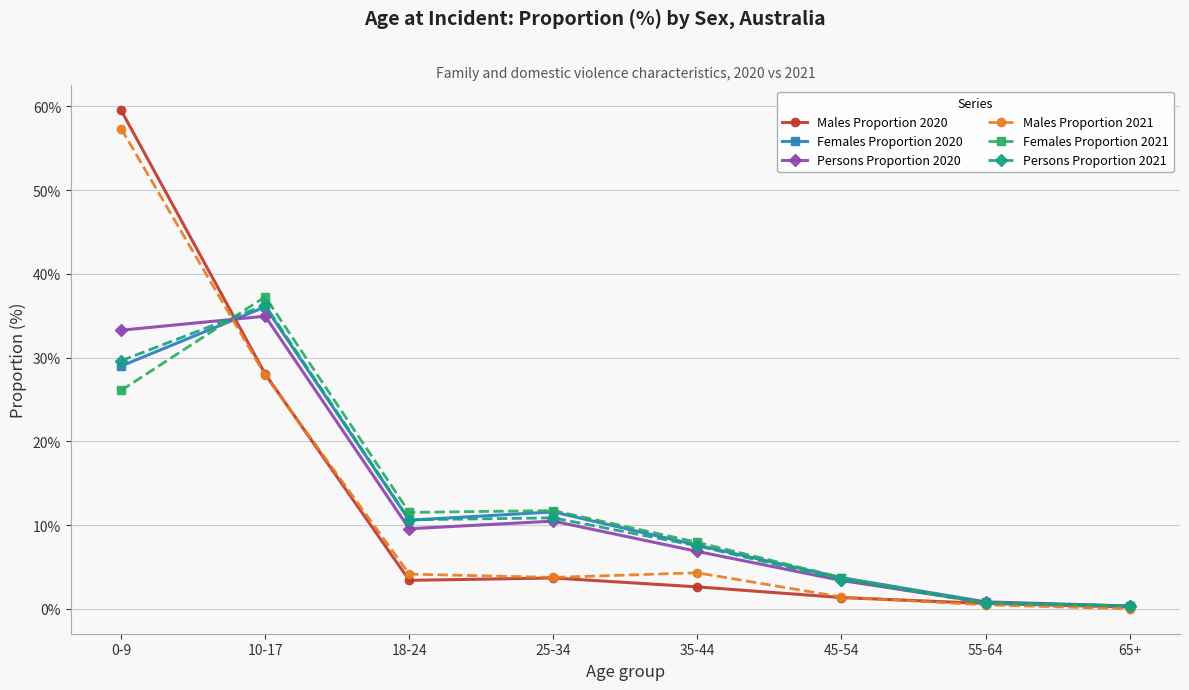

What is the difference between the maximum and minimum values in the Persons Proportion 2021 series?

35.9